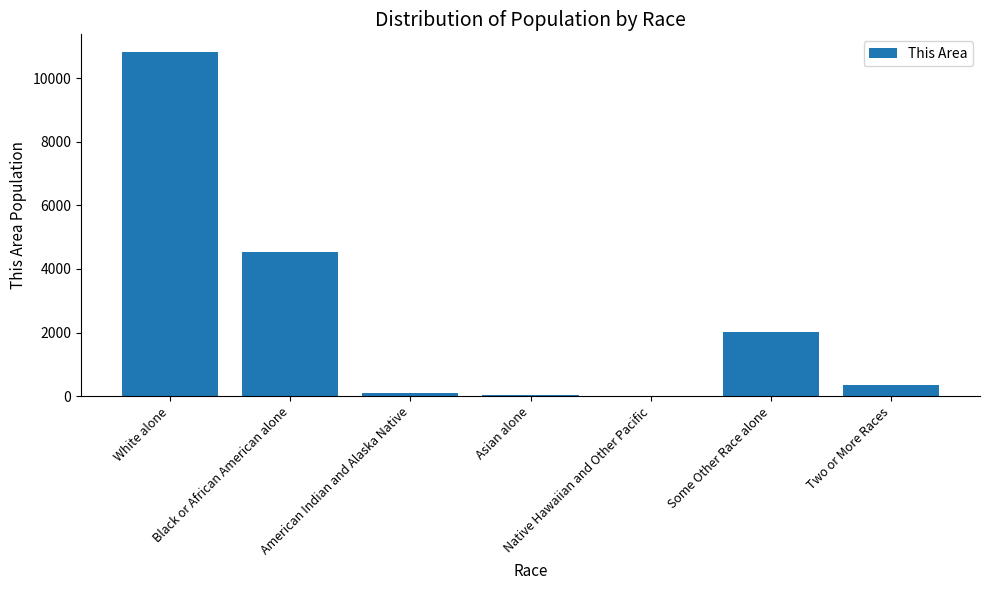

At which label is the value closest to 5421?

Black or African American alone